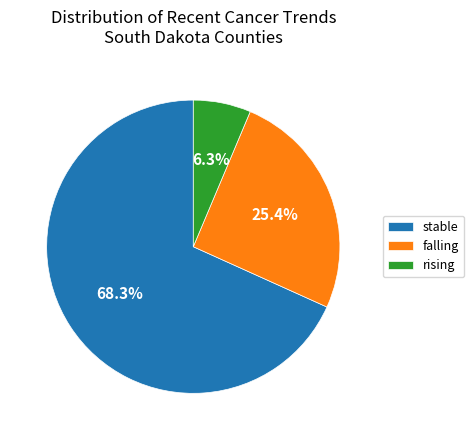

What percentage is the rising slice, to the nearest percent?

6%